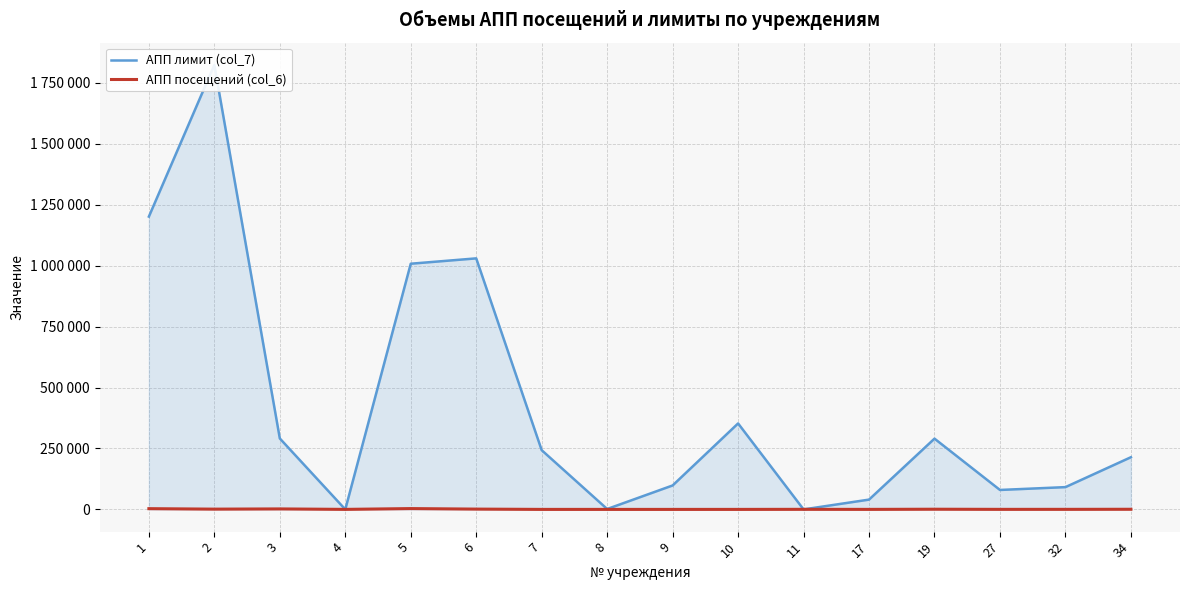

The АПП лимит (col_7) series shows 242988 at 7. True or false?

True